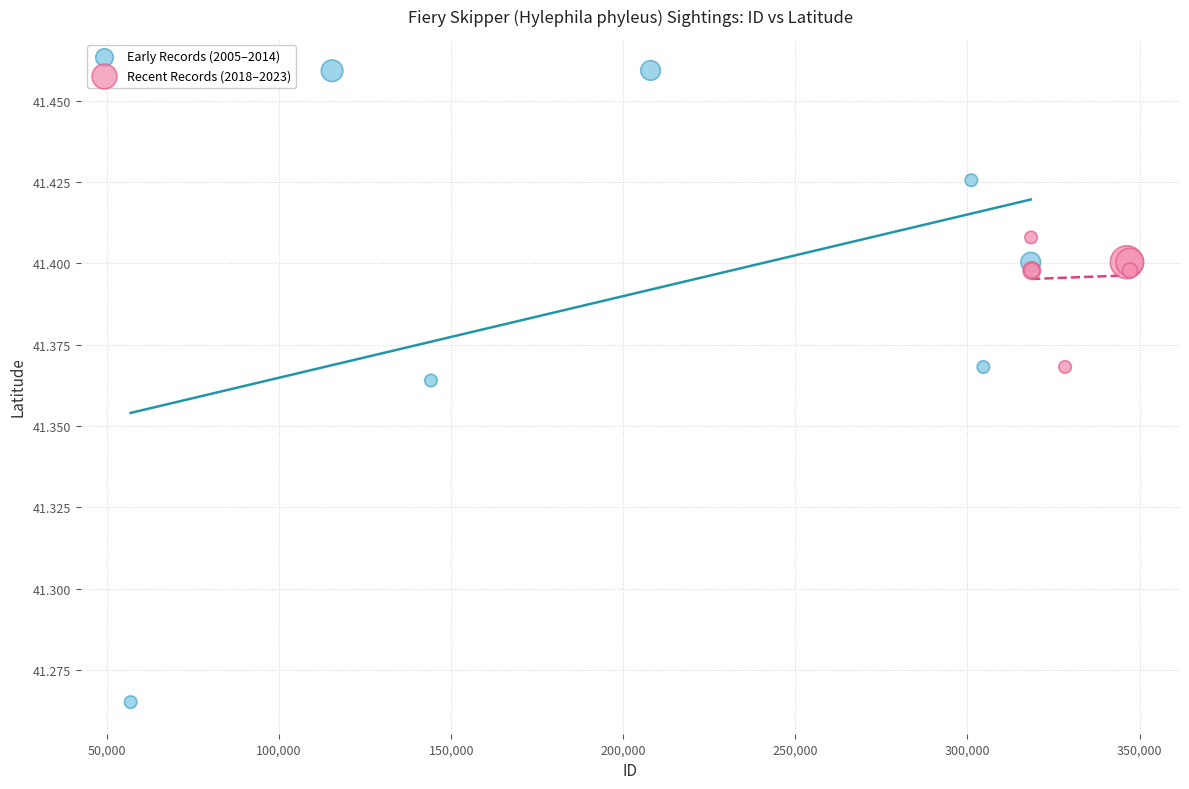

What are all the series names shown in the legend?

Early Records (2005–2014), Recent Records (2018–2023)